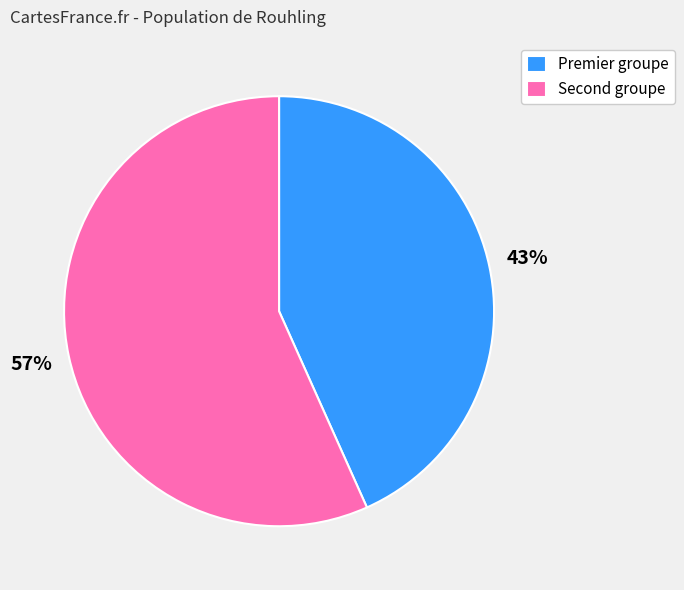

Rank the categories by value from lowest to highest.

Premier groupe, Second groupe